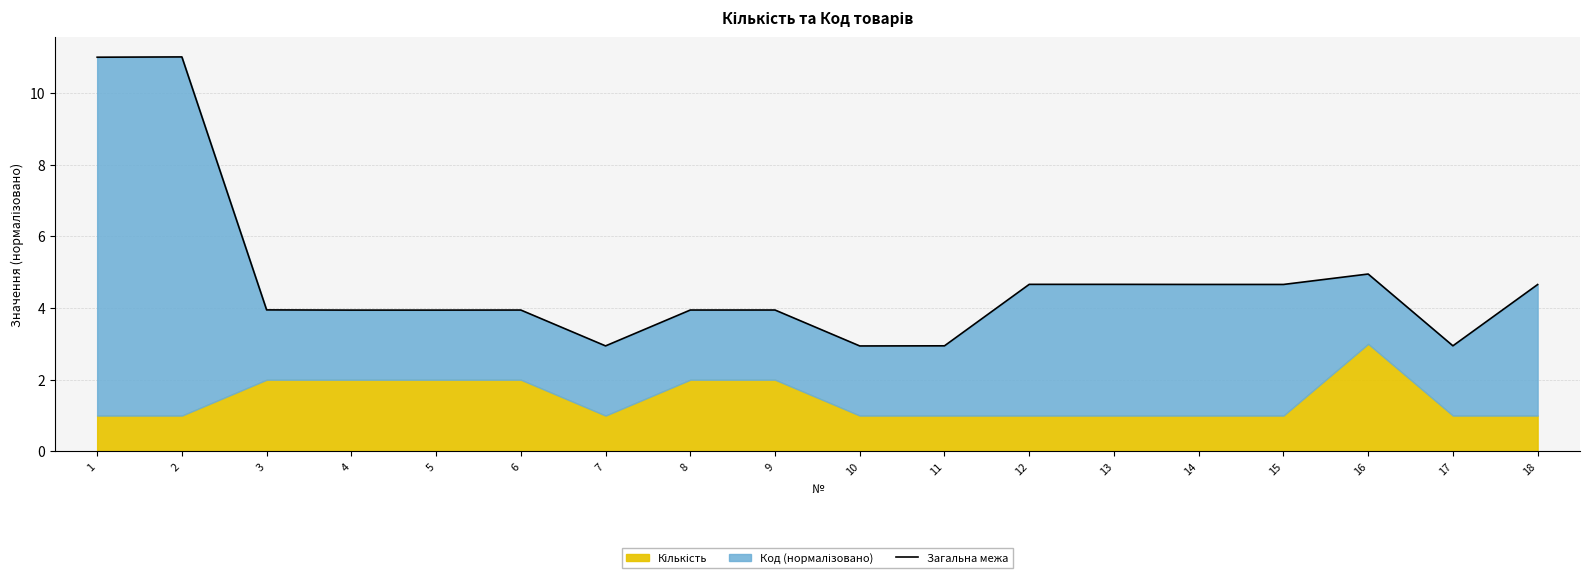

How many interior local peaks (higher than both neighbors) does the data have?

5